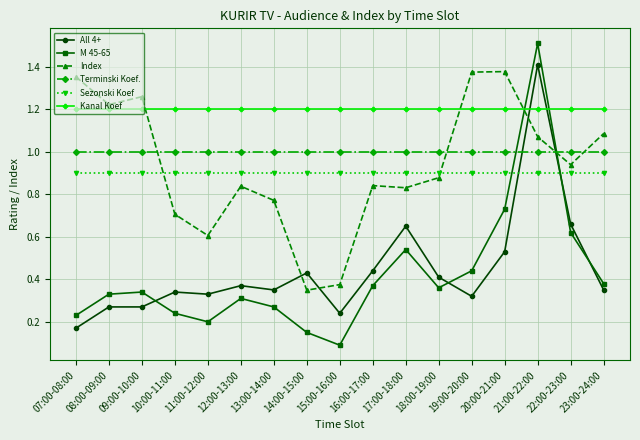

What position from the right is 16:00-17:00?

8